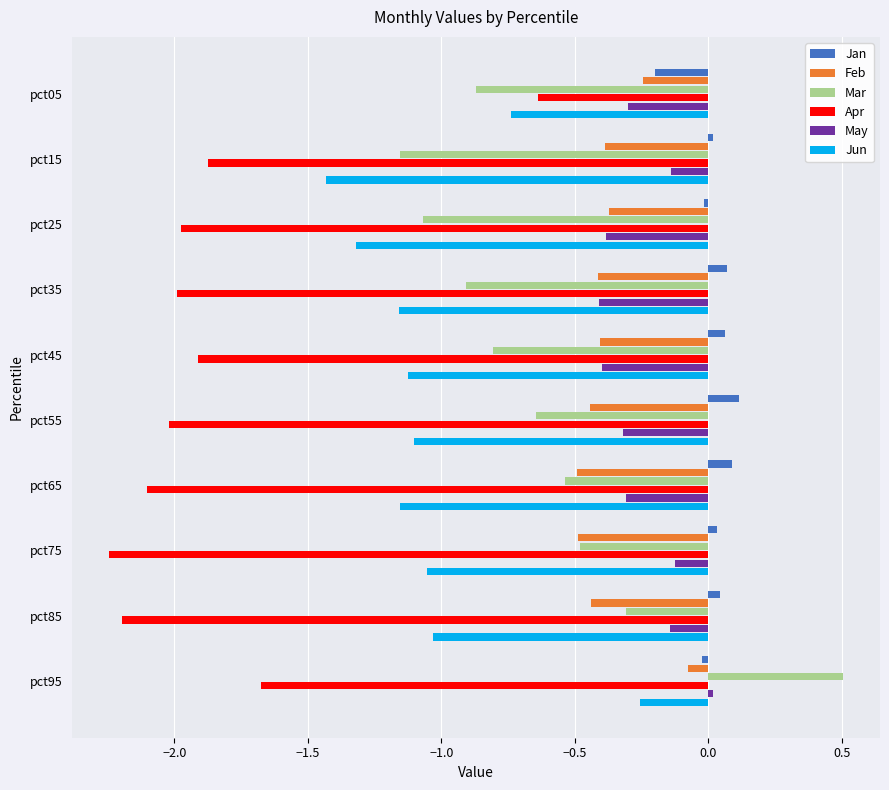

What is the sum of all Mar values?

-6.3